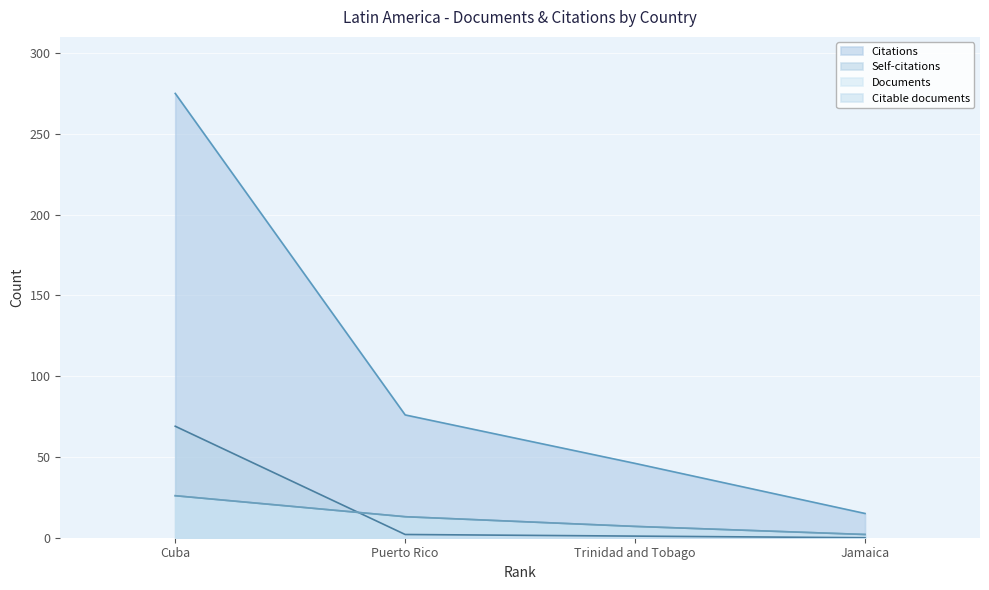

Between Cuba and Puerto Rico, which series saw the biggest shift?

Citations